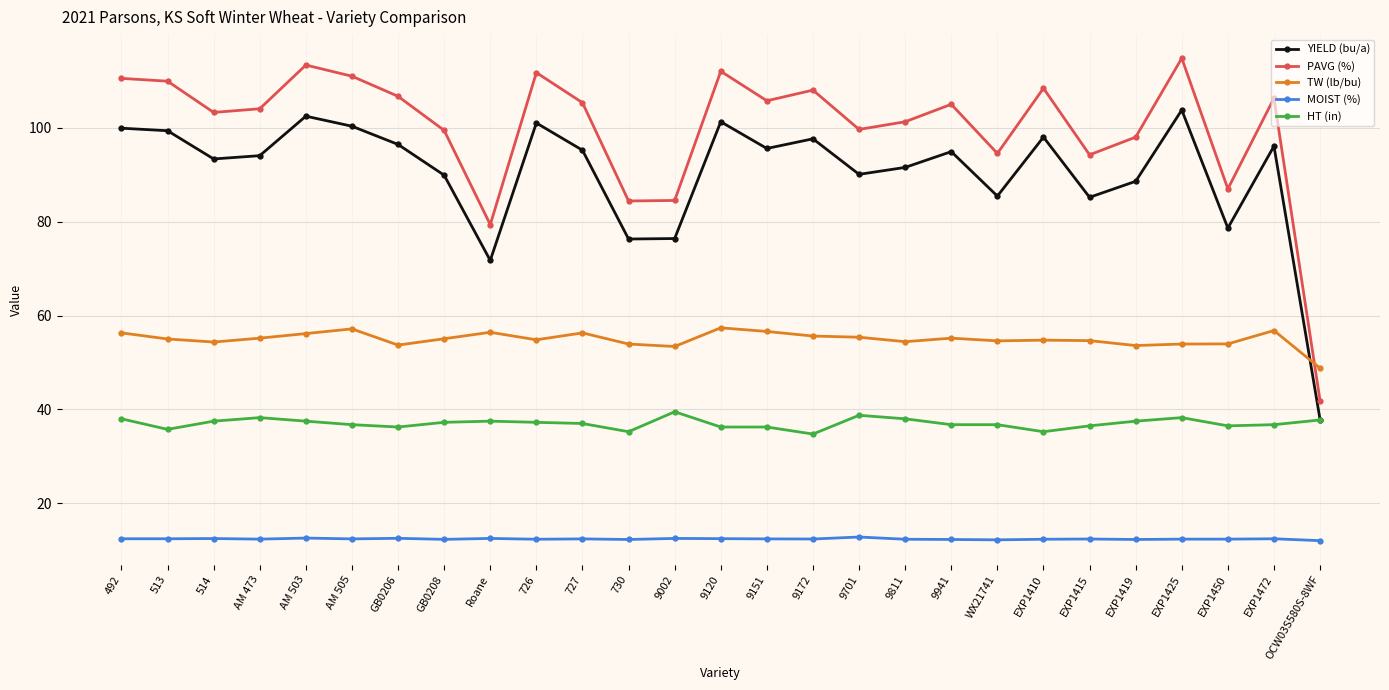

Is the value of HT (in) at AM 505 greater than the value of PAVG (%) at 9811?

No